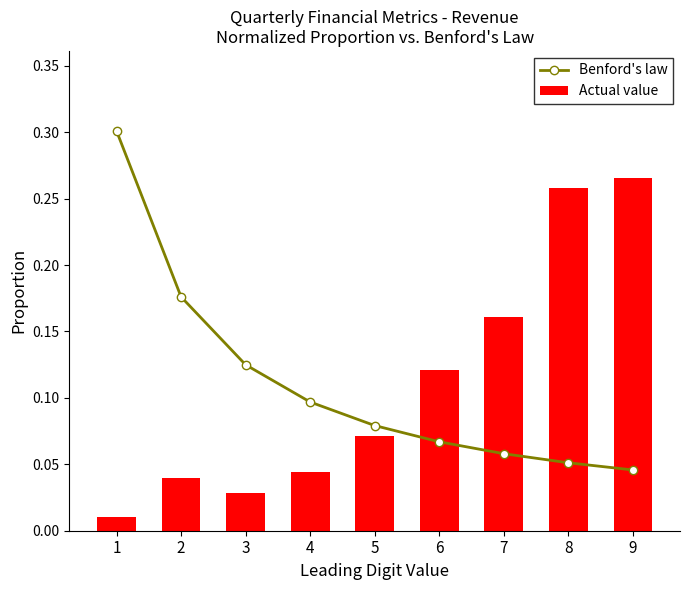

Reading right to left, what are all the values shown in this chart?

Benford's law: 9=0.0	8=0.1	7=0.1	6=0.1	5=0.1	4=0.1	3=0.1	2=0.2	1=0.3
Actual value: 9=0.3	8=0.3	7=0.2	6=0.1	5=0.1	4=0.0	3=0.0	2=0.0	1=0.0